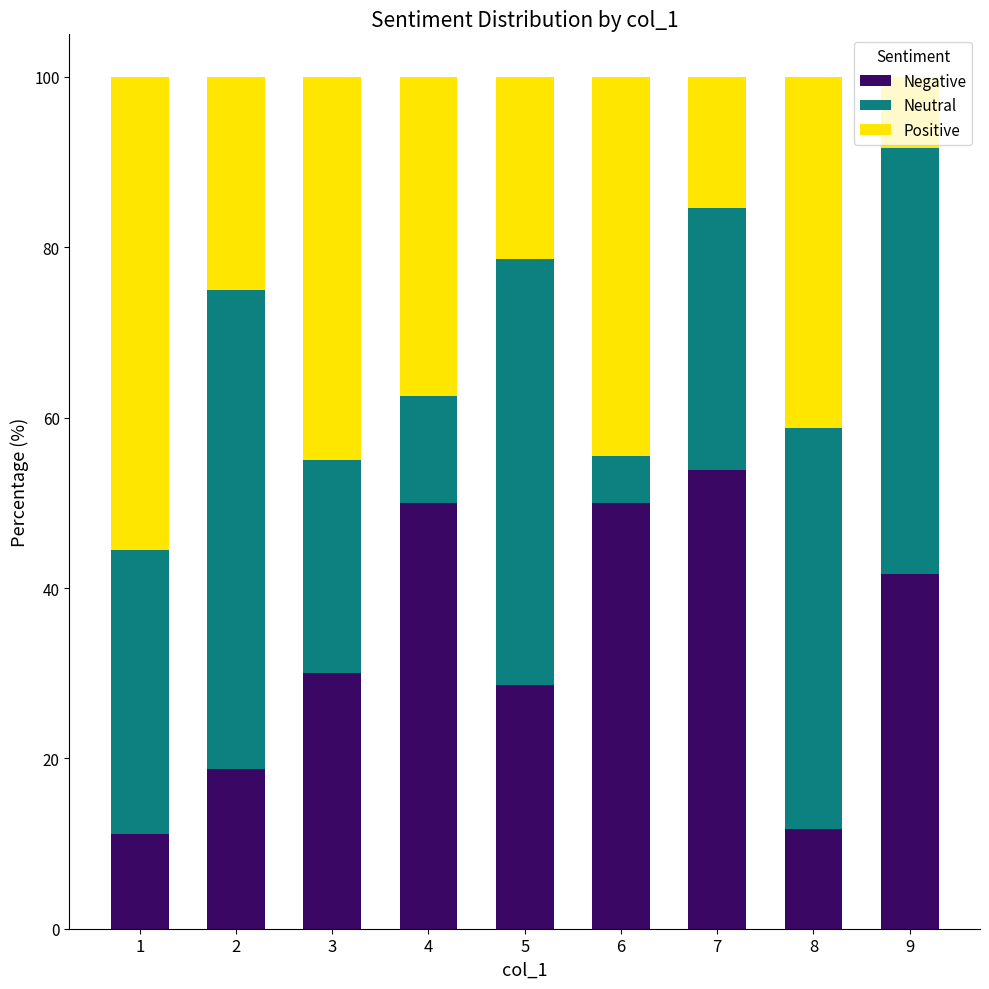

What is the lowest value of the Negative series?

11.1